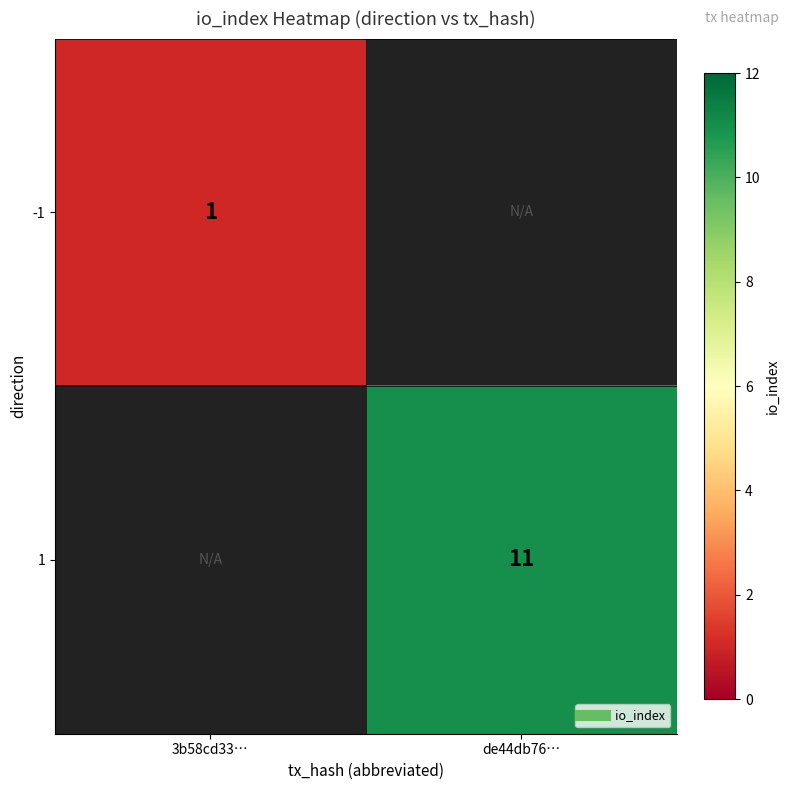

List the series in order of their peak value, lowest first.

-1, 1